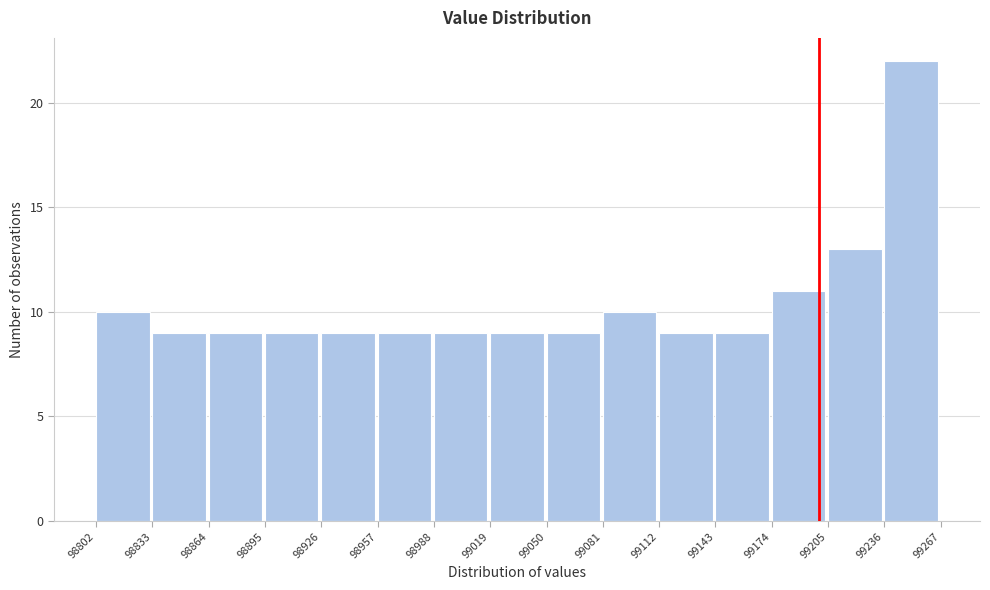

What is the height of the bar covering 98802 to 98833 on the x-axis? The values are not printed on the chart, so give them approximately, as read against the axis.

10